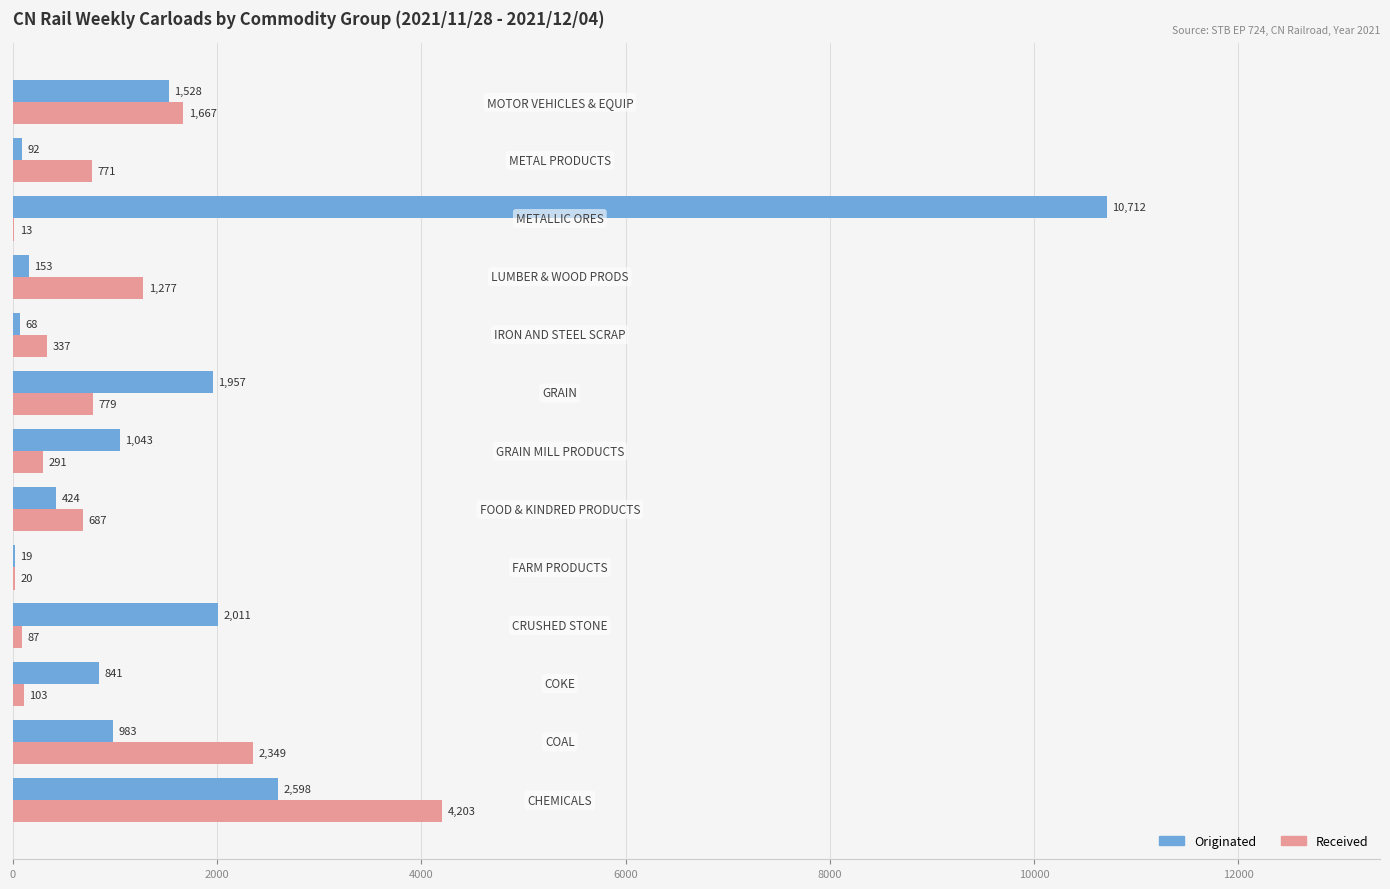

What is the sum of all Originated values?

22429